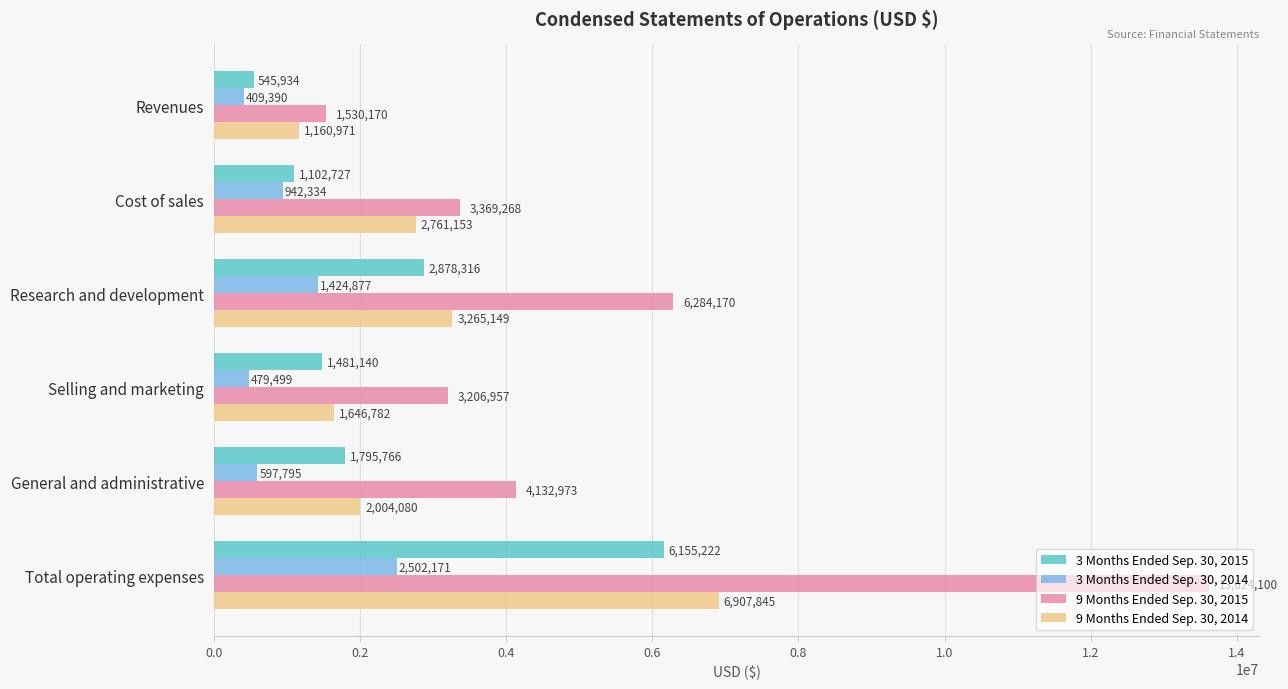

What is the smallest value displayed?

409390